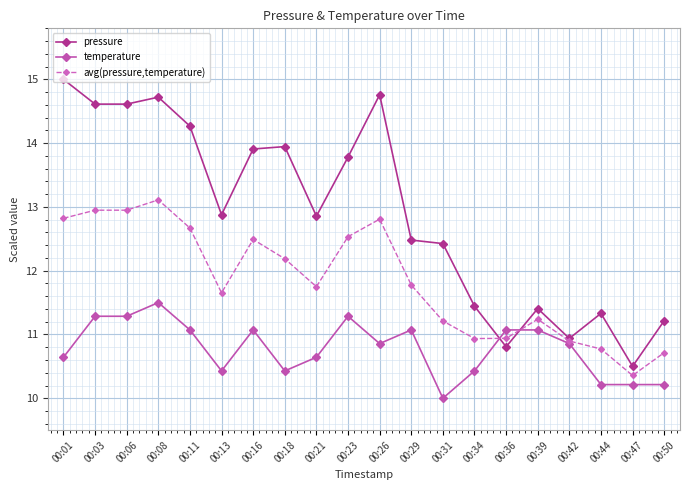

What is the spread (max minus min) of values at 00:16?

2.8